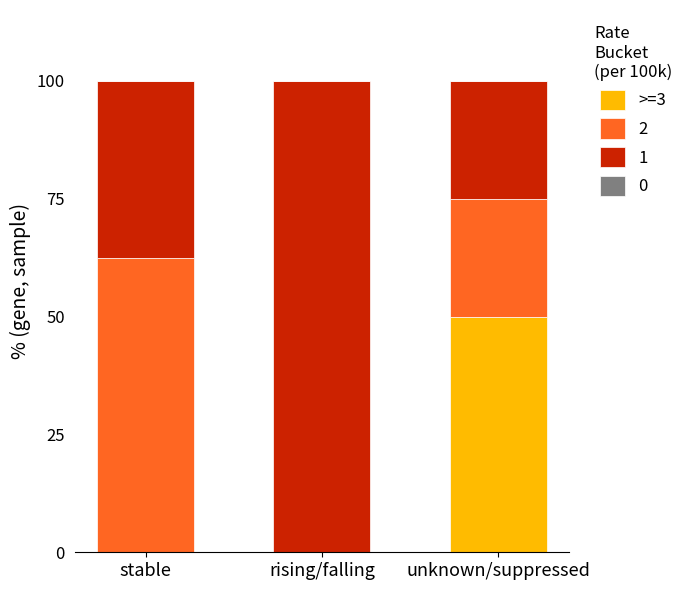

What is the total value across all series at stable?

100.0